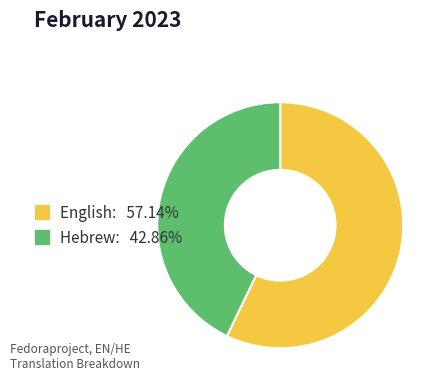

Is the sum of Hebrew and English greater than half?

Yes